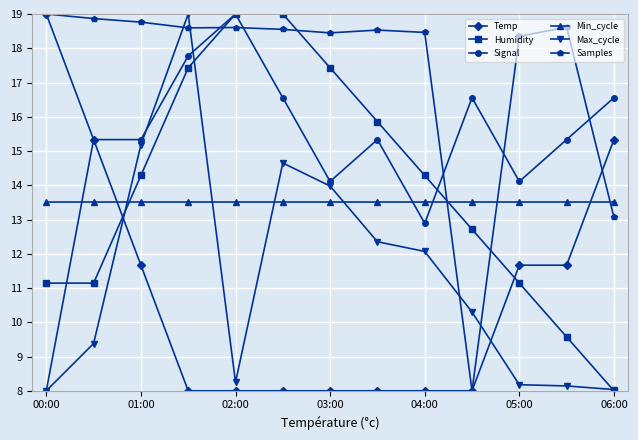

What is the greatest value displayed?

19.0